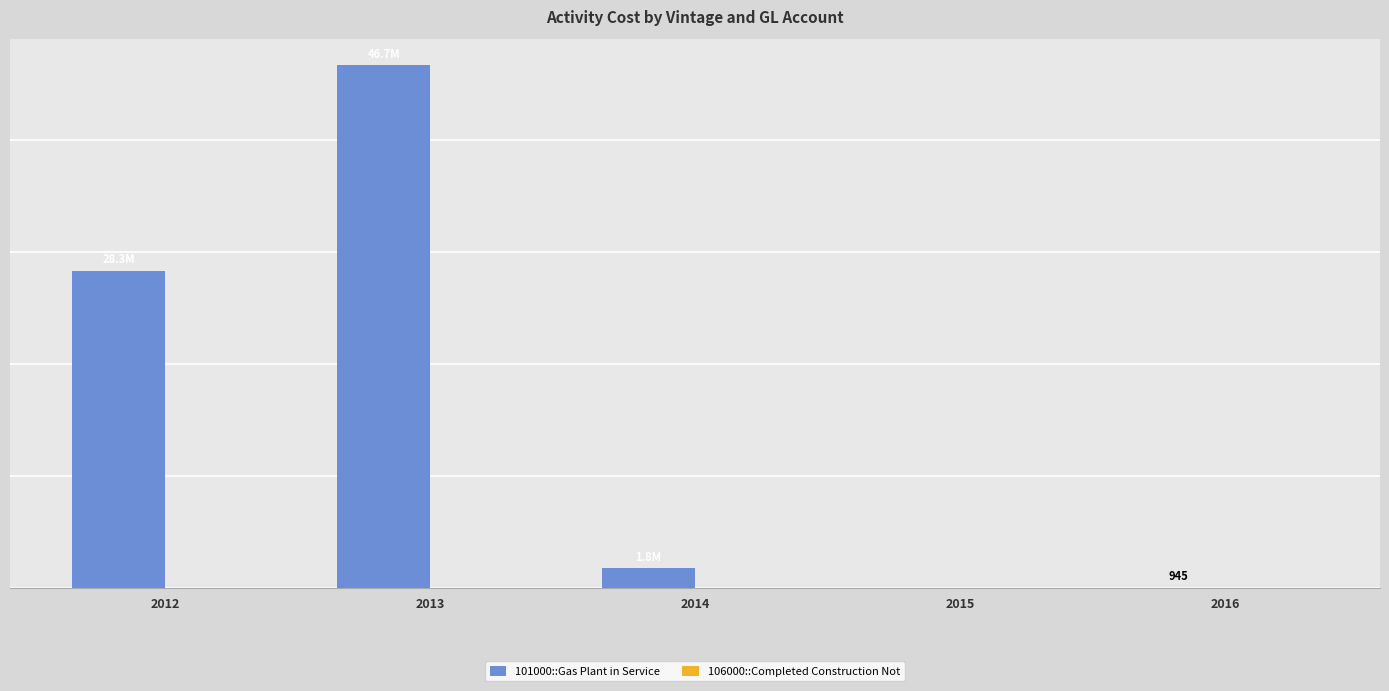

Which label corresponds to the smallest value in the chart?

2015